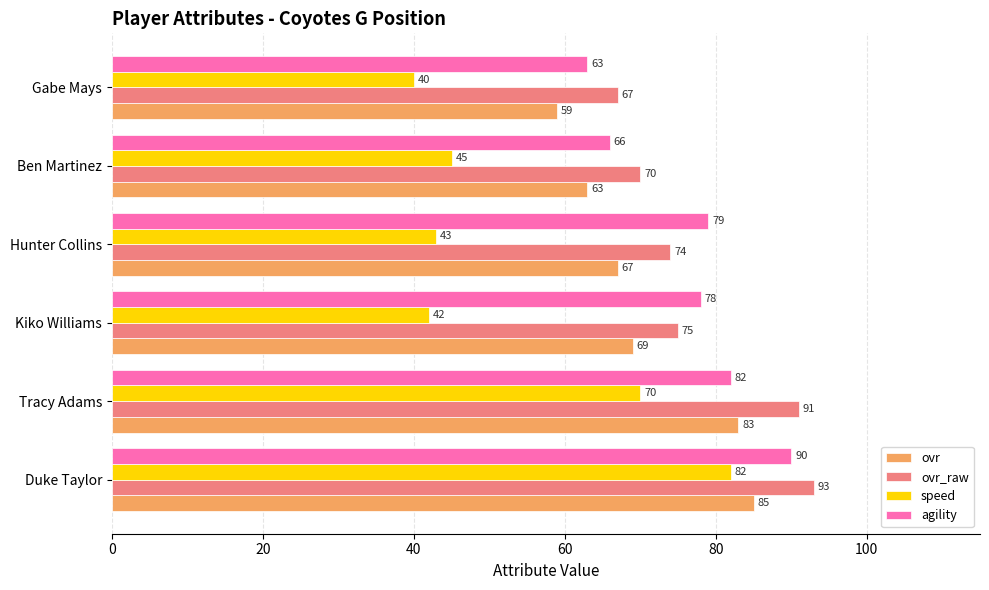

At which label is agility closest to 76?

Kiko Williams